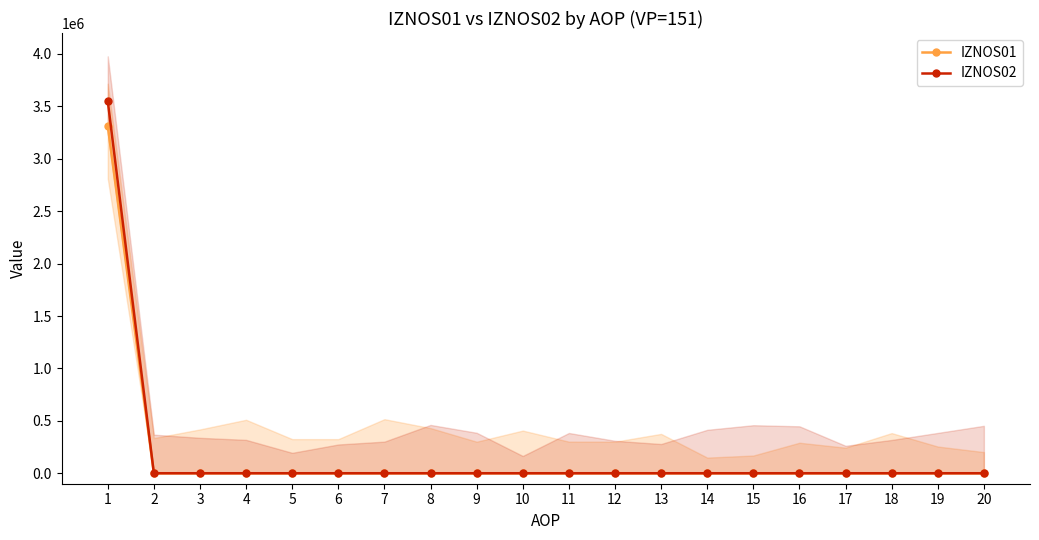

How many values in IZNOS01 are above zero?

1